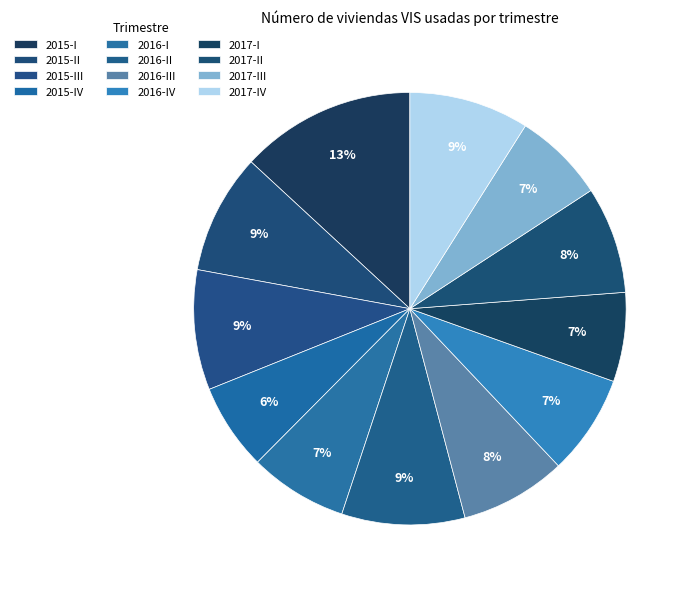

Count the number of slices in the pie.

12